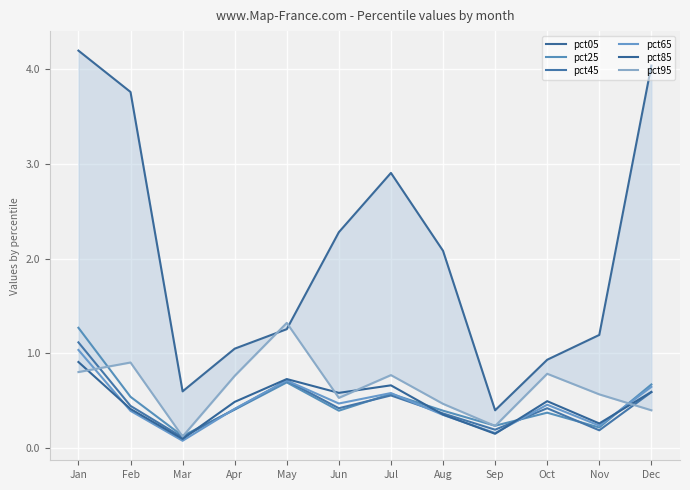

Does the chart display data point markers on the line(s)?

No